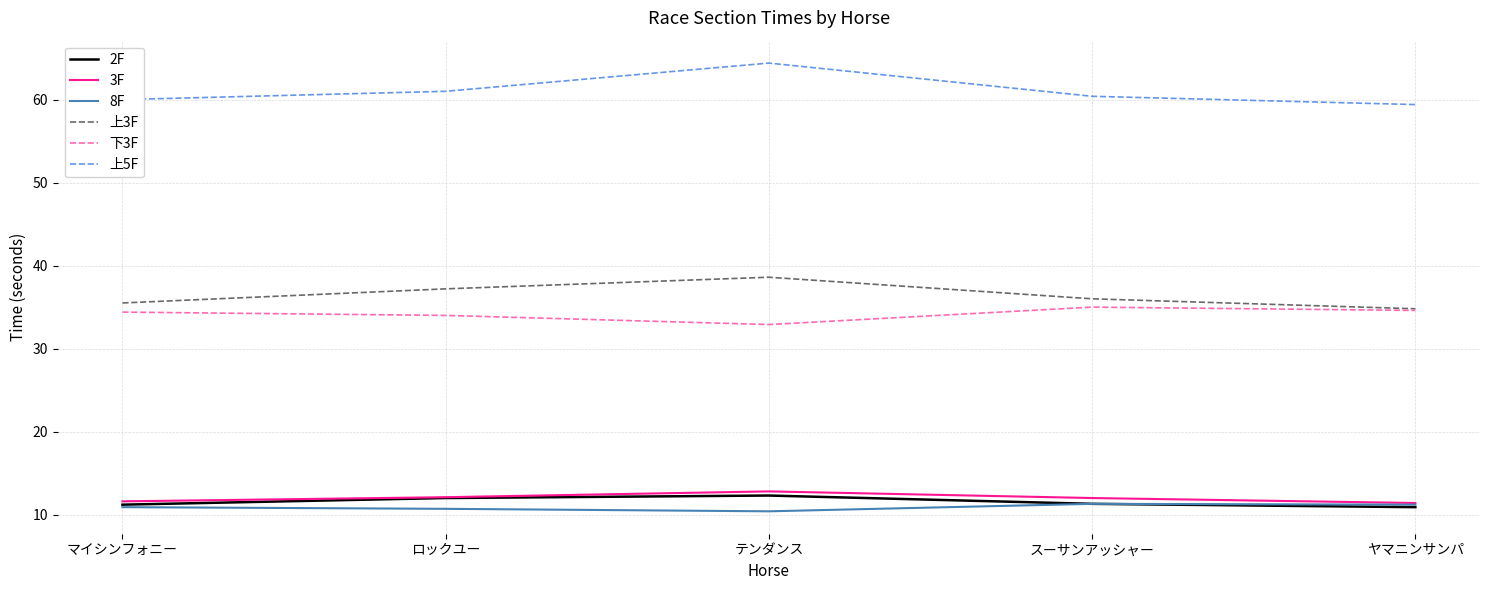

What is the difference between the highest and lowest values at スーサンアッシャー?

49.1